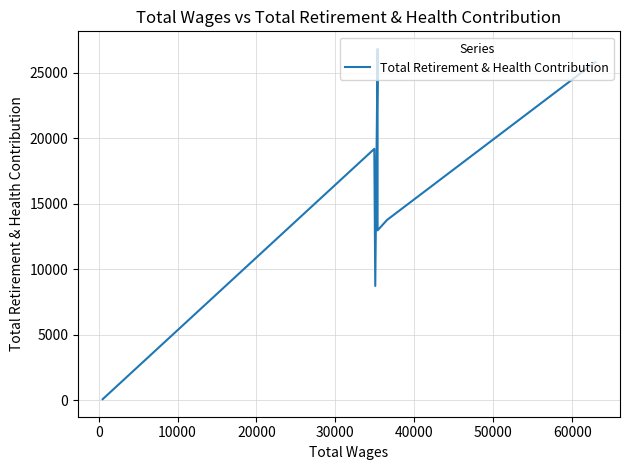

The chart shows a value of 45464 at 20000. True or false?

False